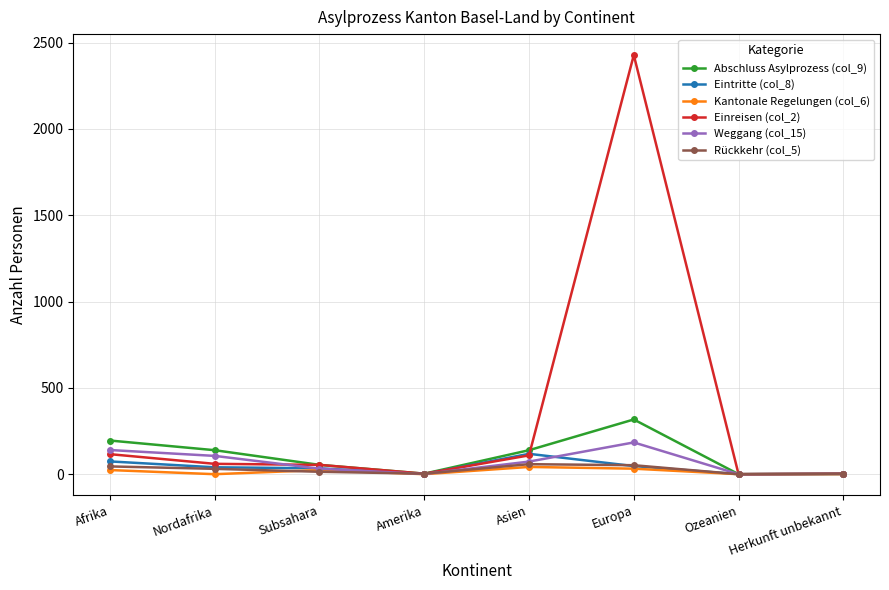

Which category has the highest value across all series?

Europa